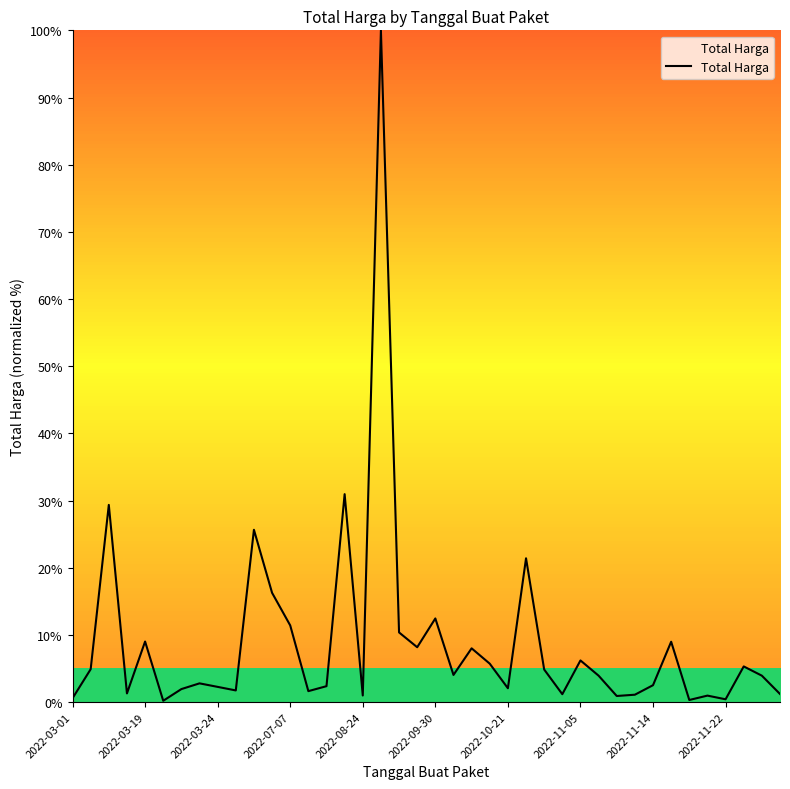

What is the difference between the second highest and minimum values?

30.8